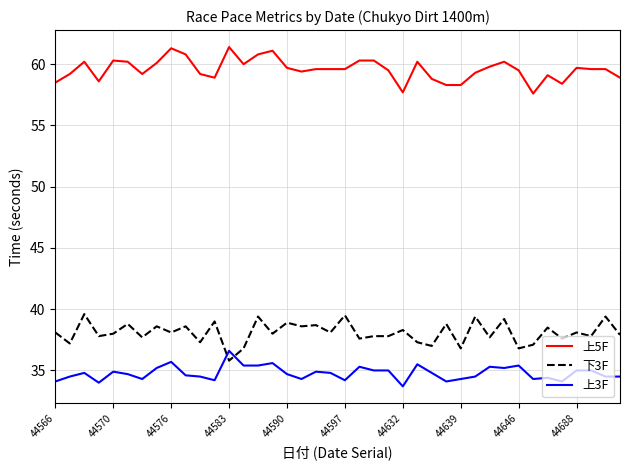

Which series has the largest total across all categories?

上5F